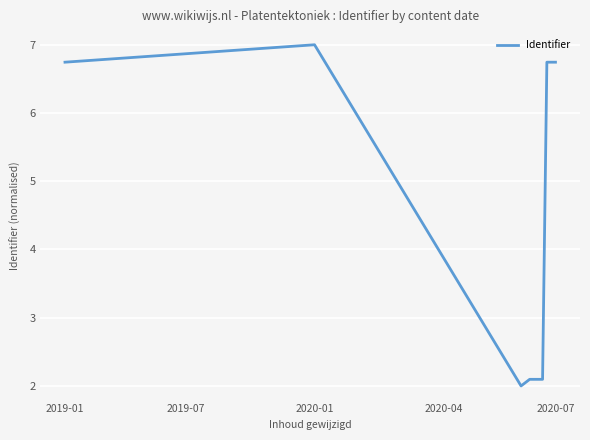

What is the difference between the maximum and minimum values?

5.0